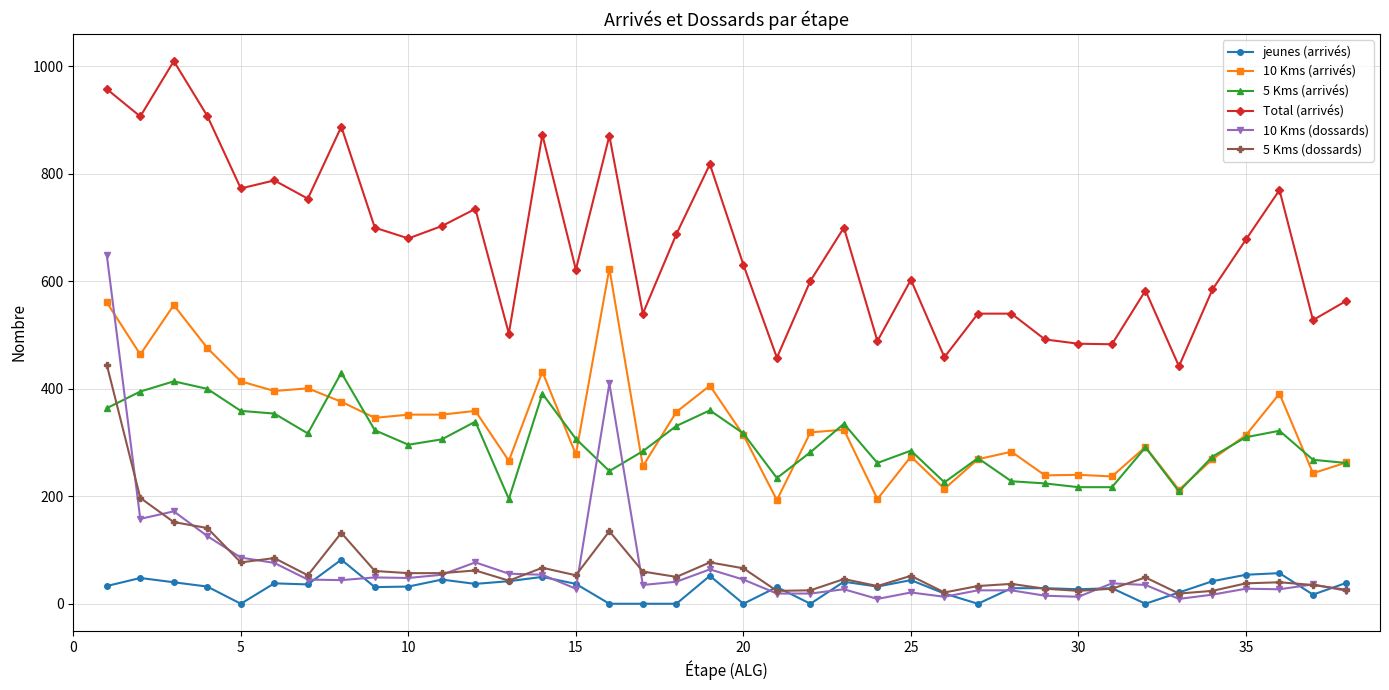

What is the maximum value shown in the chart?

1010